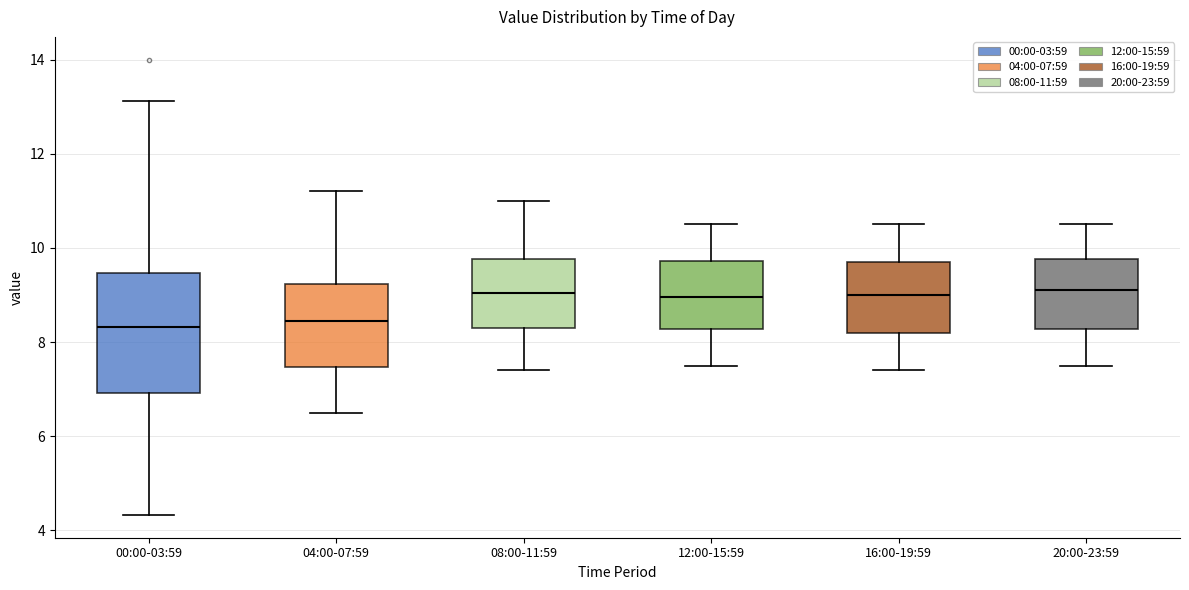

Reading left to right, transcribe this box plot: for each box, give where its median line is, the range the box spans, and where its two whiskers end, as read against the y-axis. The values are not printed on the chart, so give them approximately, as read against the axis.

00:00-03:59: median 8.4, box 7.0 to 9.4, whiskers 4.4 to 13.2
04:00-07:59: median 8.4, box 7.4 to 9.2, whiskers 6.6 to 11.2
08:00-11:59: median 9.0, box 8.4 to 9.8, whiskers 7.4 to 11.0
12:00-15:59: median 9.0, box 8.2 to 9.8, whiskers 7.6 to 10.6
16:00-19:59: median 9.0, box 8.2 to 9.8, whiskers 7.4 to 10.6
20:00-23:59: median 9.2, box 8.2 to 9.8, whiskers 7.6 to 10.6